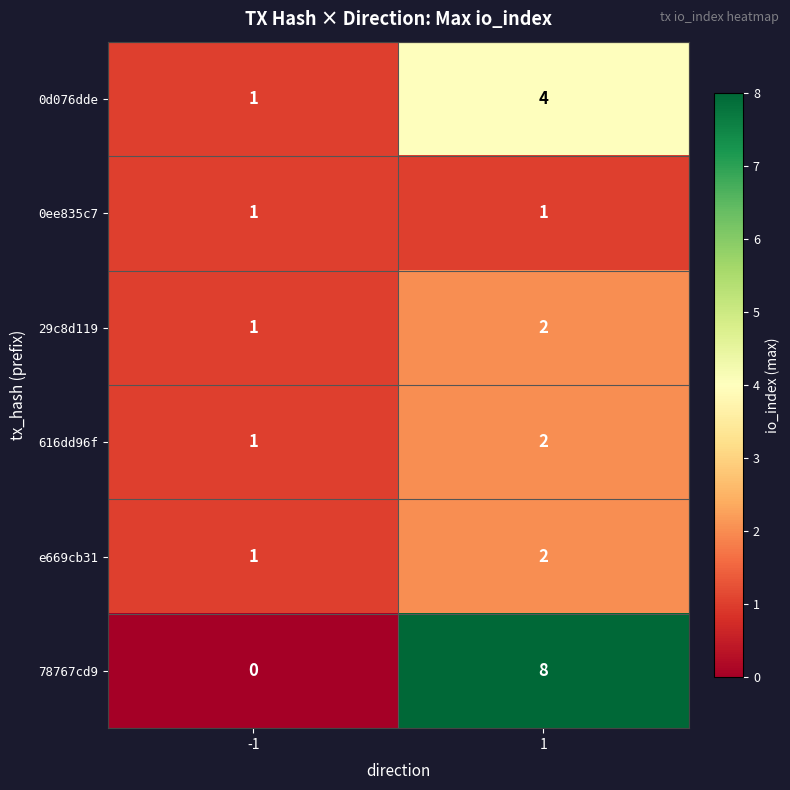

What is the sum of all 78767cd9 values?

8